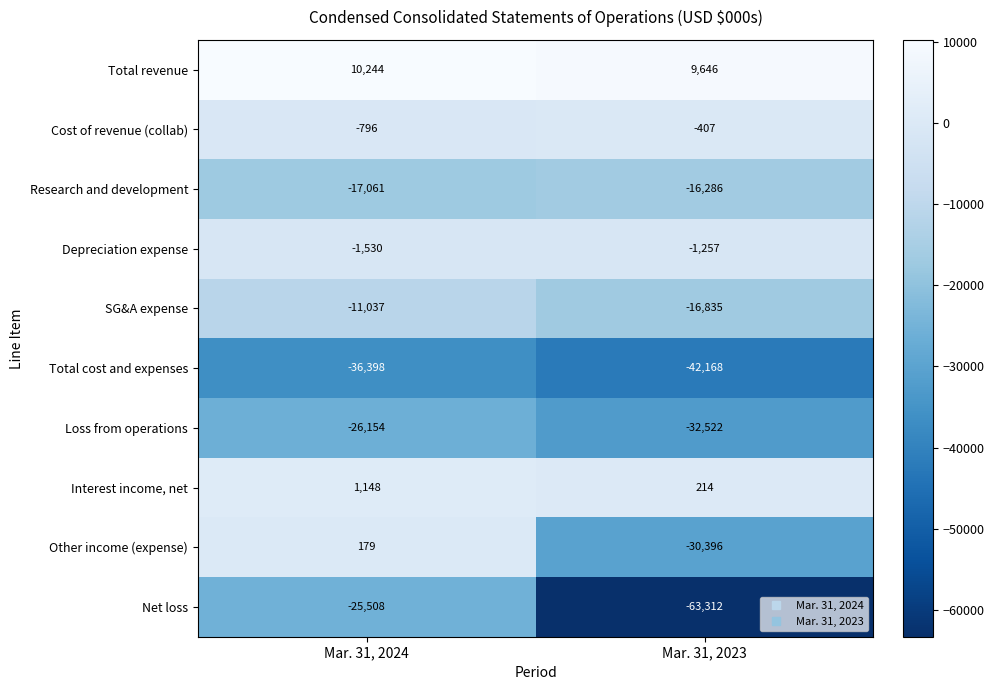

What is the sum of all Net loss values?

-88820